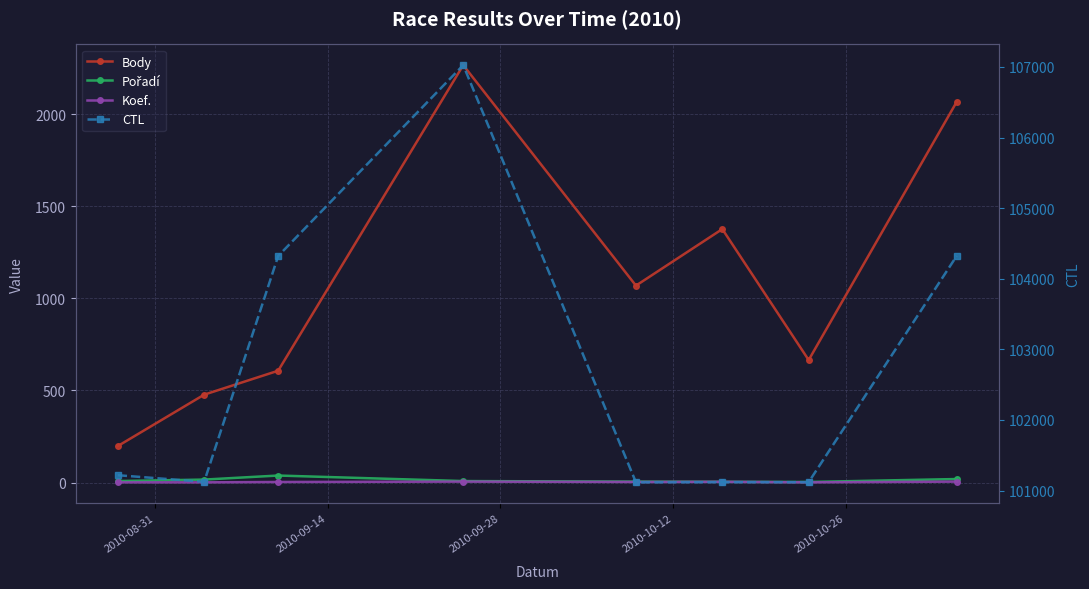

Between 2010-08-31 and 2010-09-14, which series saw the biggest shift?

Body